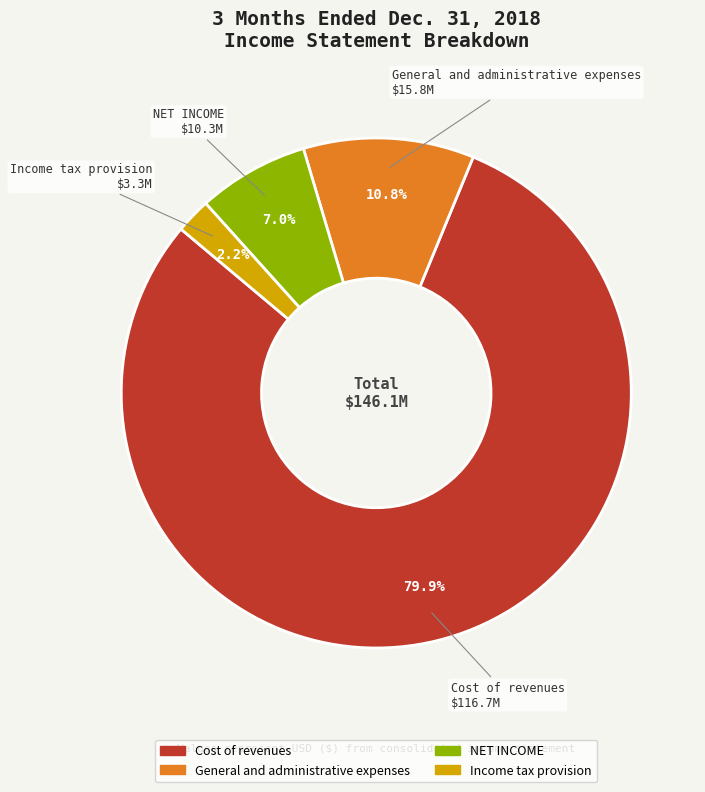

The NET INCOME slice represents 7% of the pie. True or false?

True